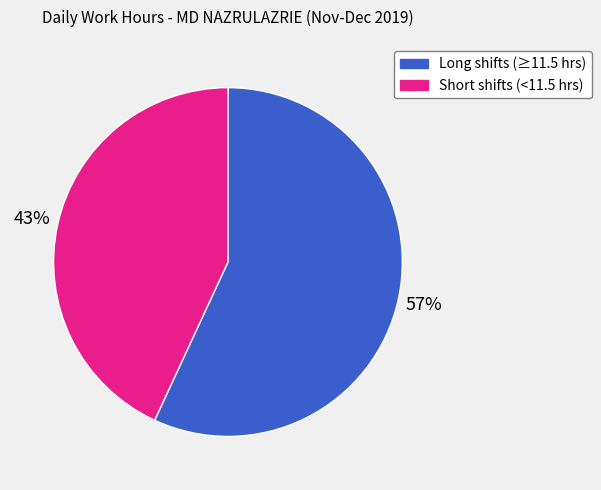

Count the number of slices in the pie.

2